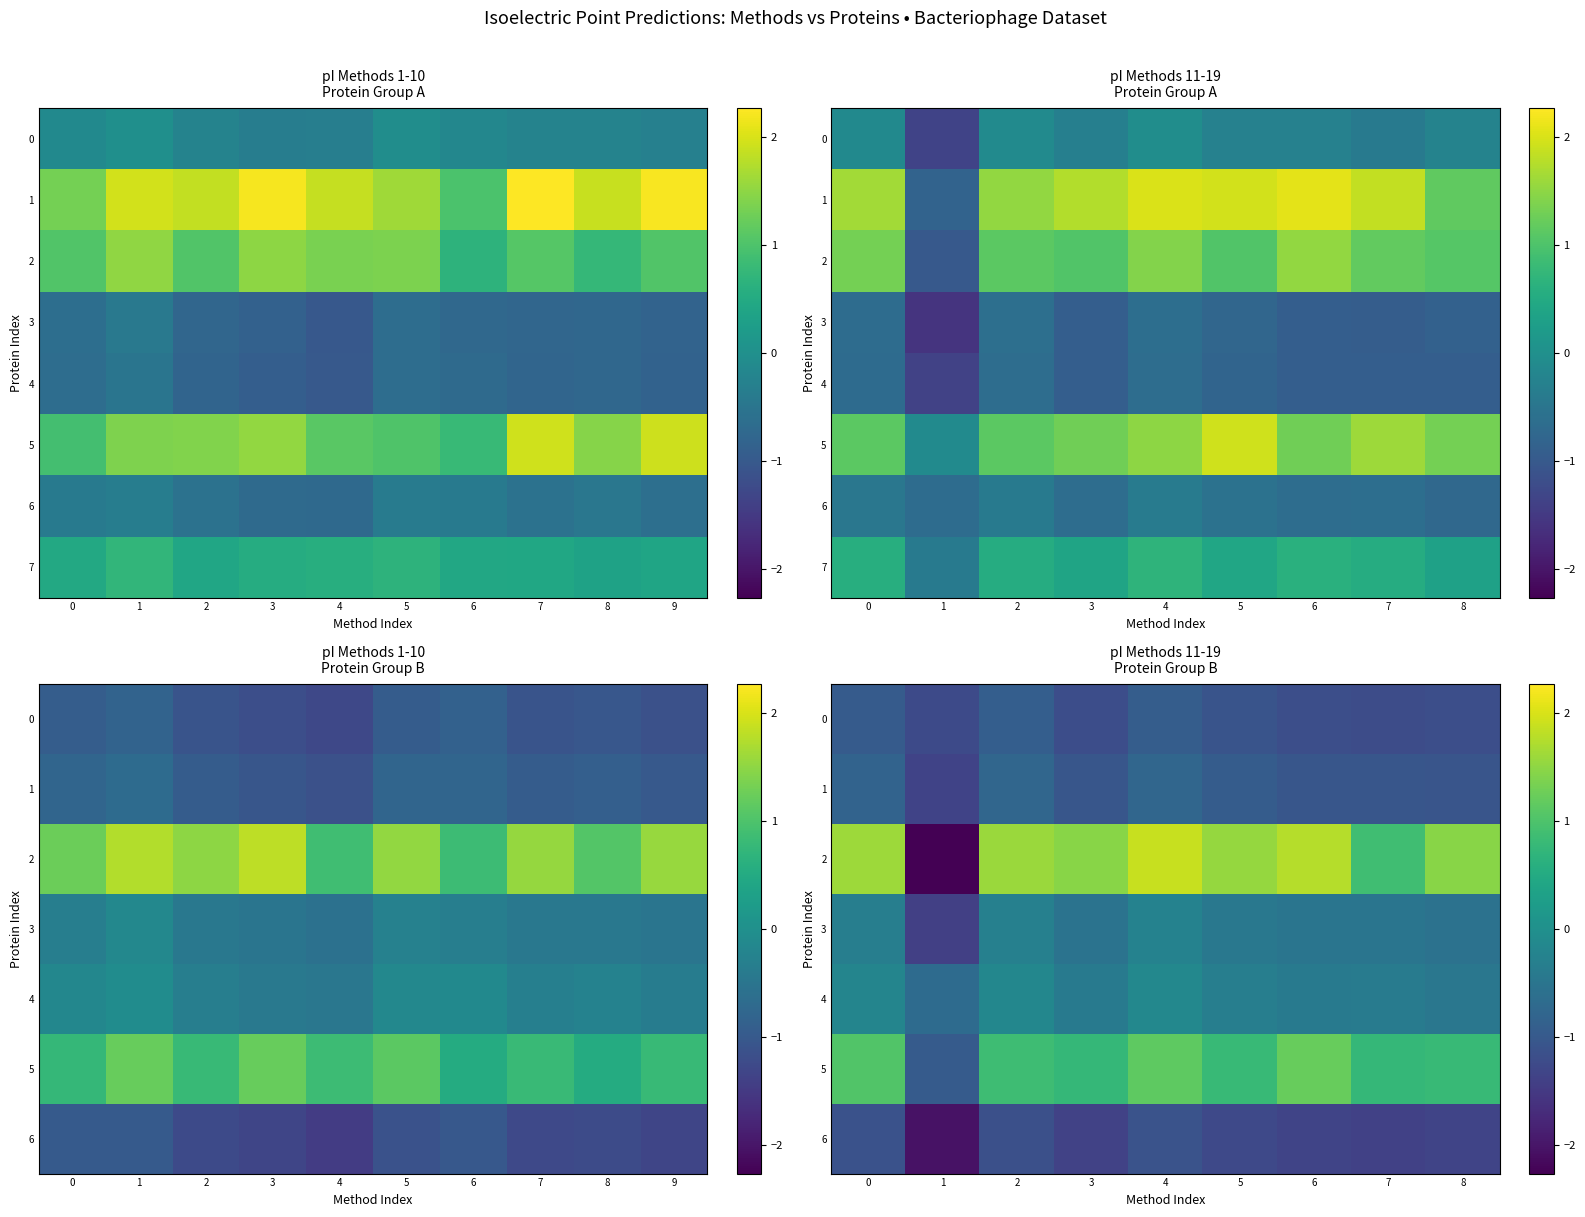

True or false: 3 has a value of -0.3 at 6.

False